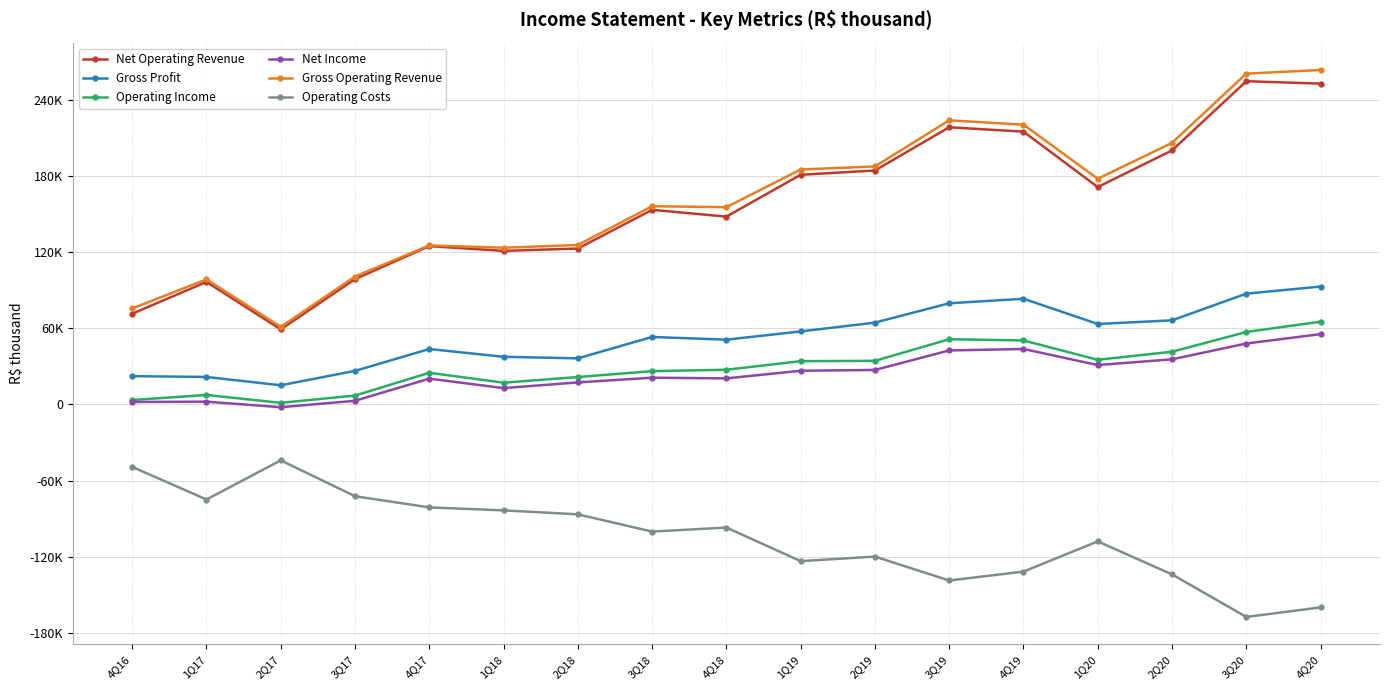

Reading left to right, what are all the values shown in this chart?

Net Operating Revenue: 71499	96554	59162	98748	124773	120988	122888	153362	148008	180975	184336	218405	214955	171298	200171	254701	252790
Gross Profit: 22329	21687	15130	26468	43688	37563	36344	53212	51059	57552	64506	79729	83301	63430	66292	87308	92913
Operating Income: 3506	7511	1303	7025	24993	17170	21614	26253	27366	34125	34396	51400	50462	35211	41545	57117	65223
Net Income: 1971	2220	-2148	2901	20362	12891	17397	21098	20559	26560	27213	42577	43730	31061	35580	48033	55418
Gross Operating Revenue: 75632	98557	61168	100809	125329	123487	125655	156205	155450	185124	187557	223867	220454	177842	206119	260666	263514
Operating Costs: -49170	-74867	-44032	-72280	-81085	-83425	-86544	-100150	-96949	-123423	-119830	-138676	-131654	-107868	-133879	-167393	-159877